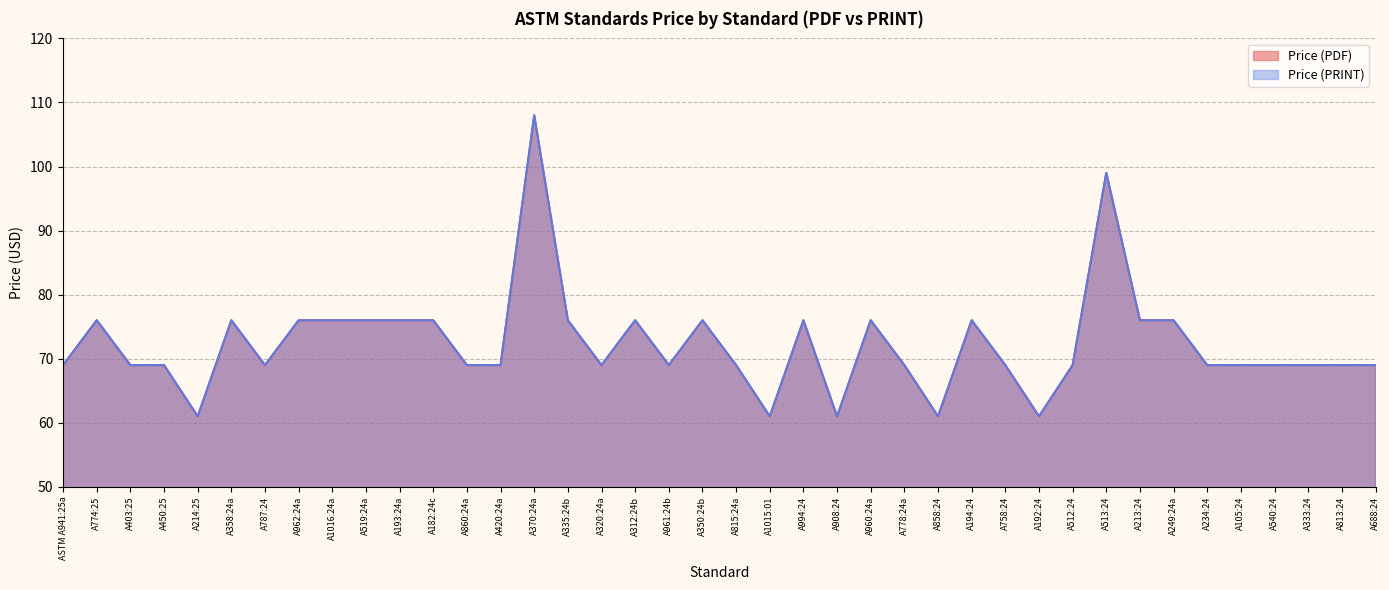

At which category does the chart reach its peak across all series?

A370:24a